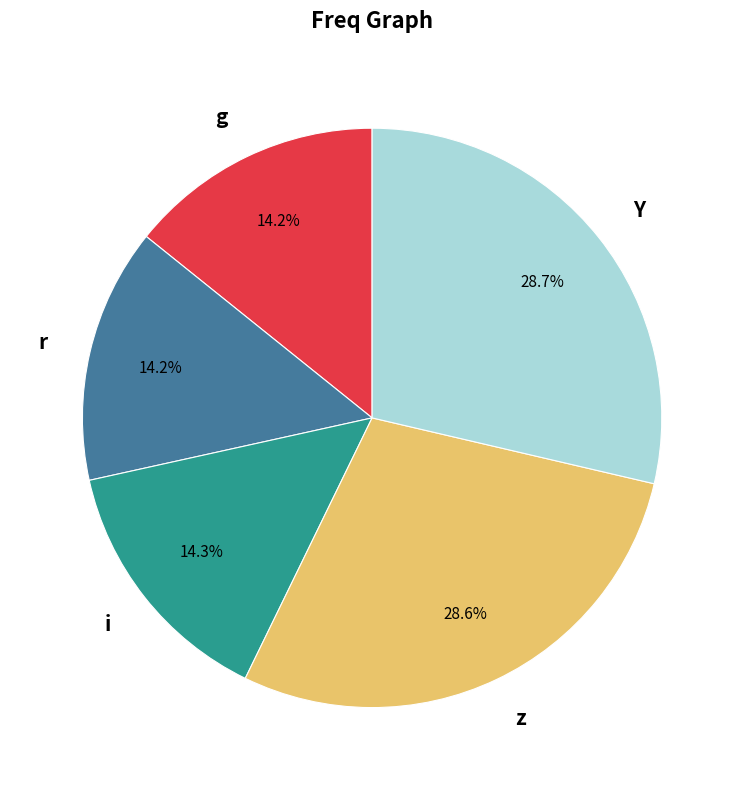

What is the ratio of the value at r to the value at z?

0.5